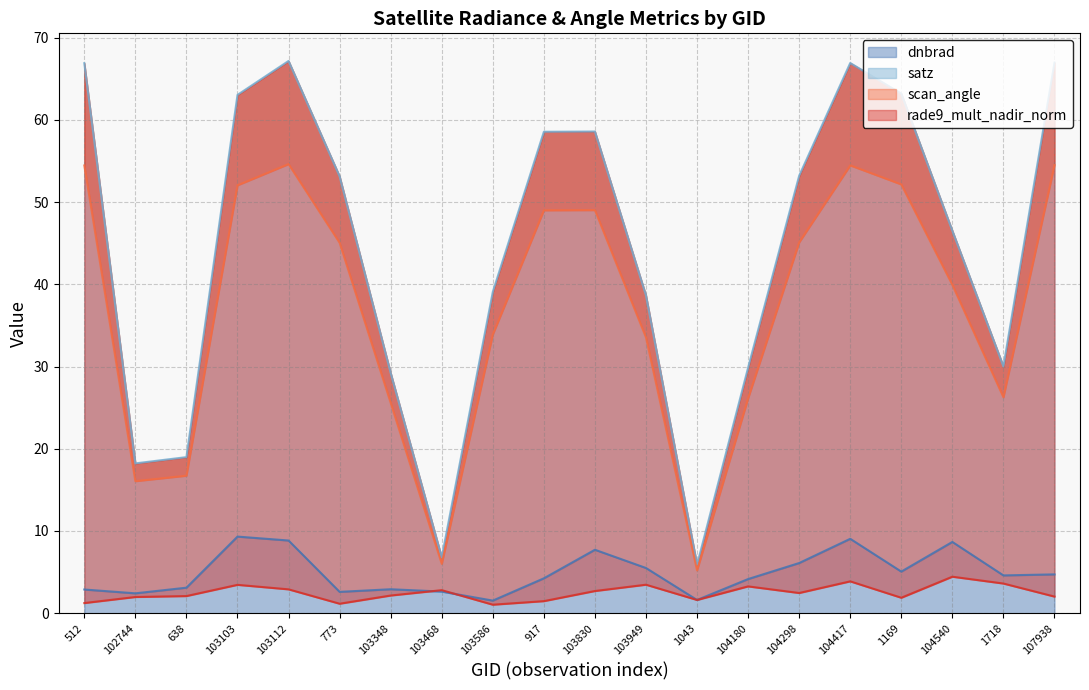

True or false: scan_angle and satz intersect in this chart.

False